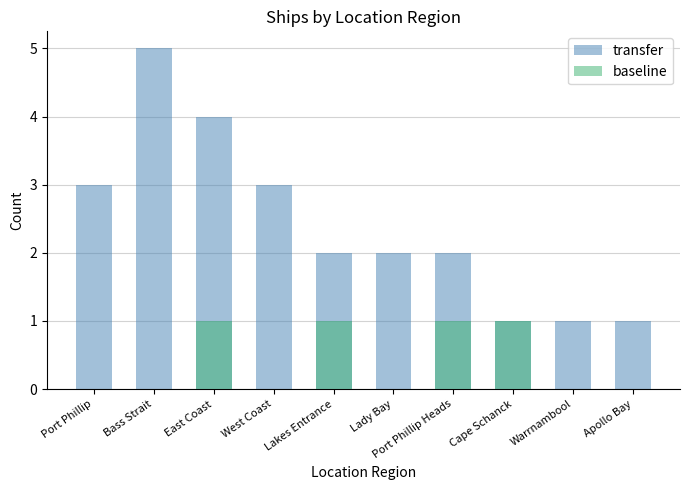

How many groups of bars are there?

10